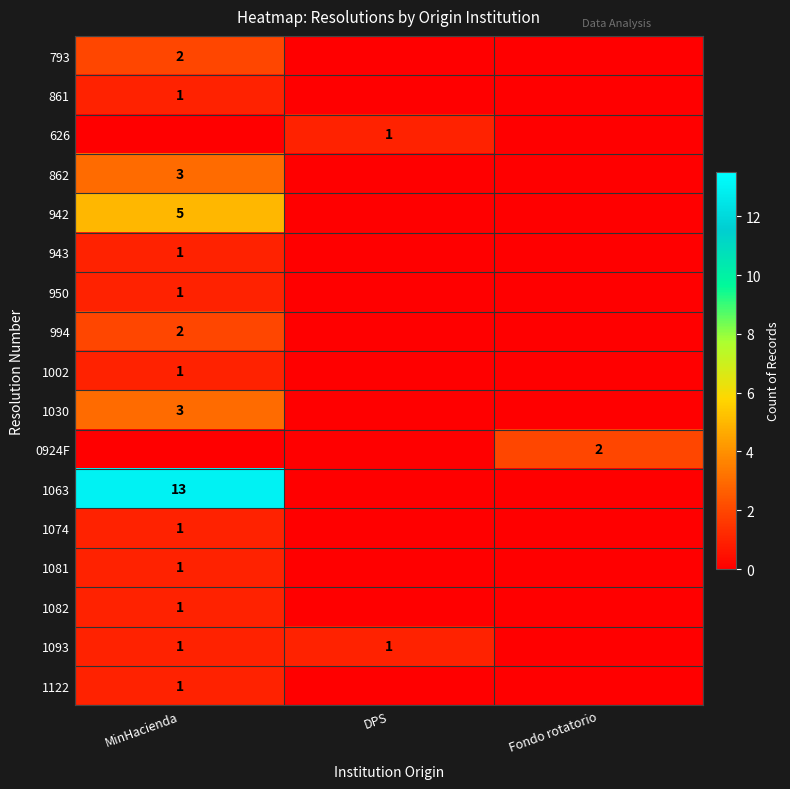

The 793 series shows 2 at MinHacienda. True or false?

True